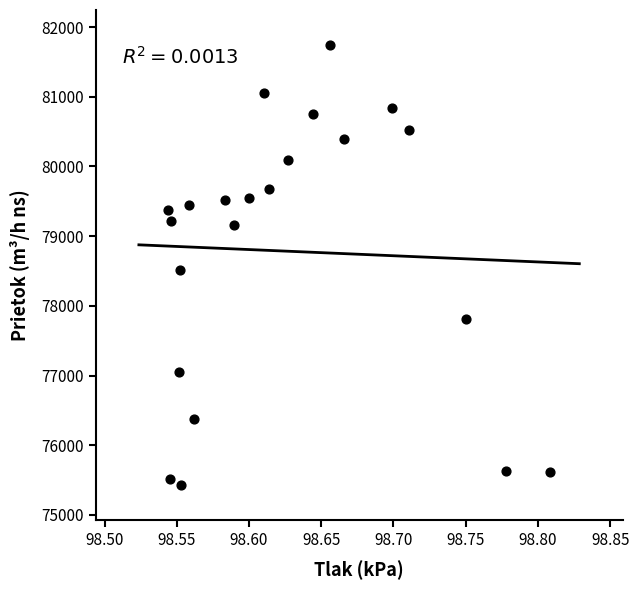

What is the range of X values (max minus min)?

0.3